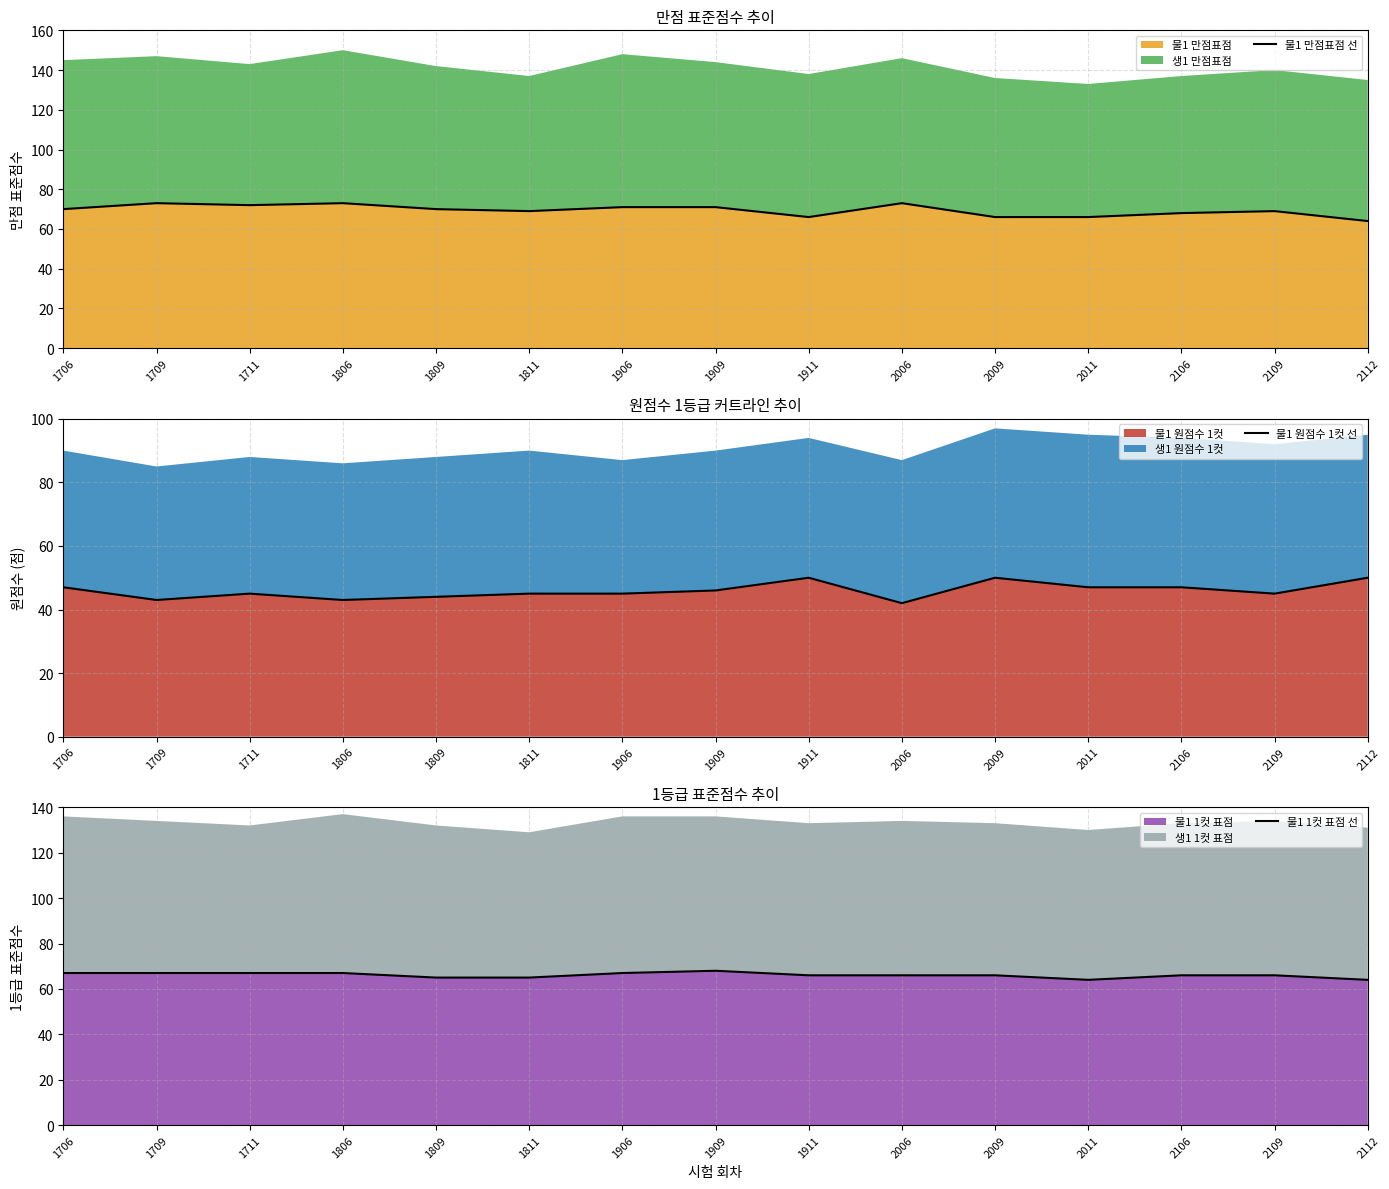

At which category is the sum across all series the highest?

1909